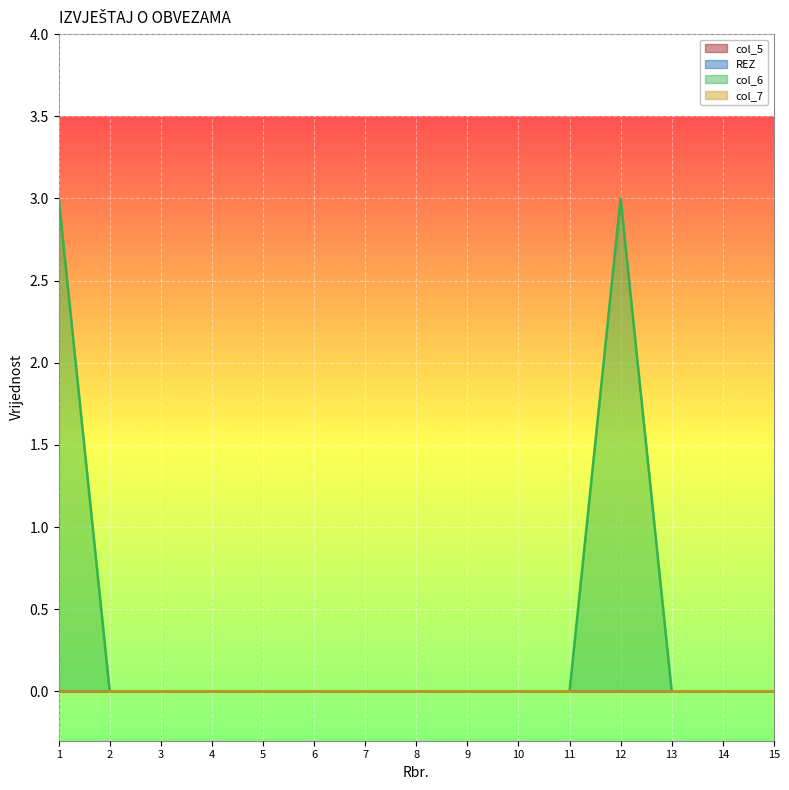

At which category does the chart reach its peak across all series?

1